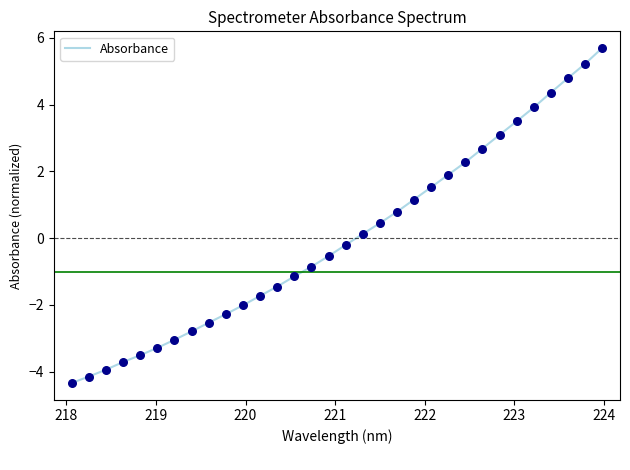

What is the maximum value shown in the chart?

5.7